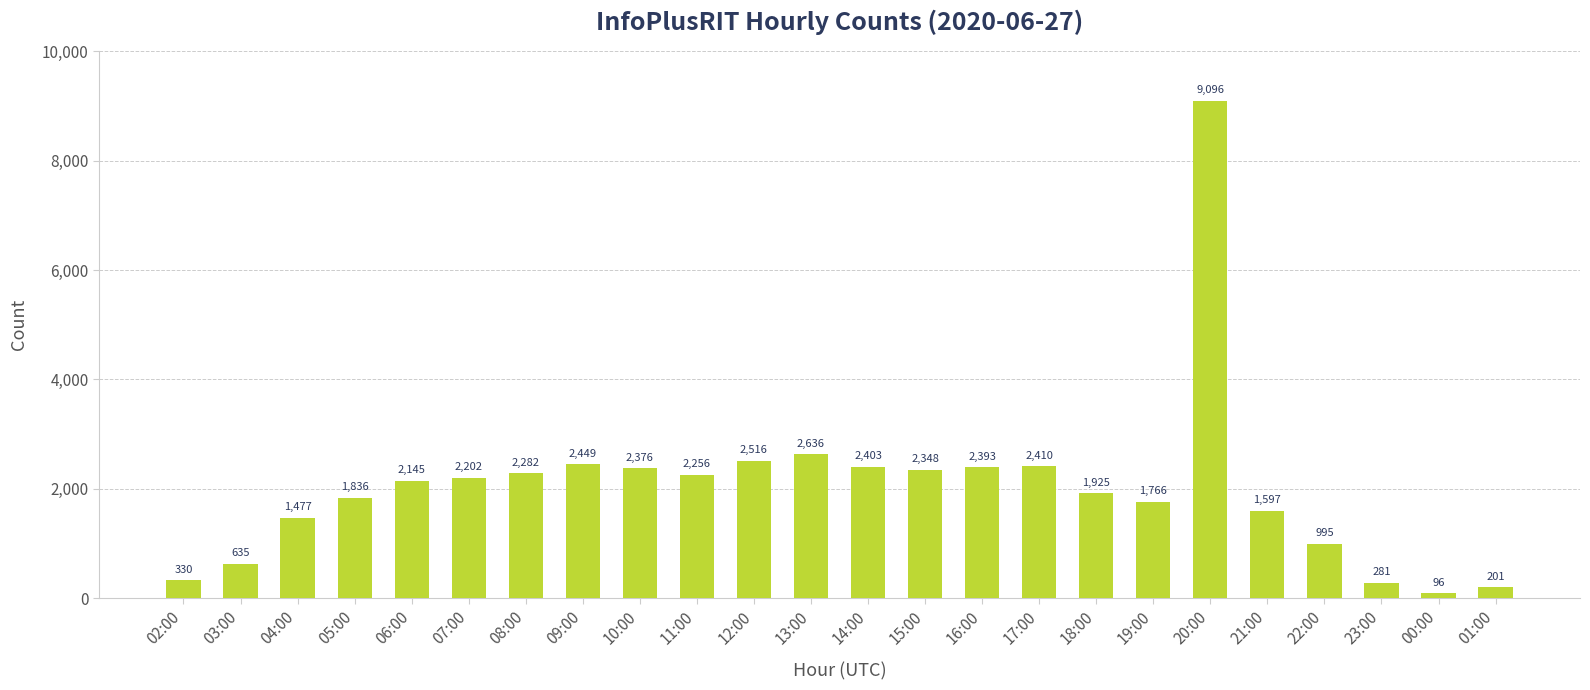

Rank the categories by value from highest to lowest.

20:00, 13:00, 12:00, 09:00, 17:00, 14:00, 16:00, 10:00, 15:00, 08:00, 11:00, 07:00, 06:00, 18:00, 05:00, 19:00, 21:00, 04:00, 22:00, 03:00, 02:00, 23:00, 01:00, 00:00